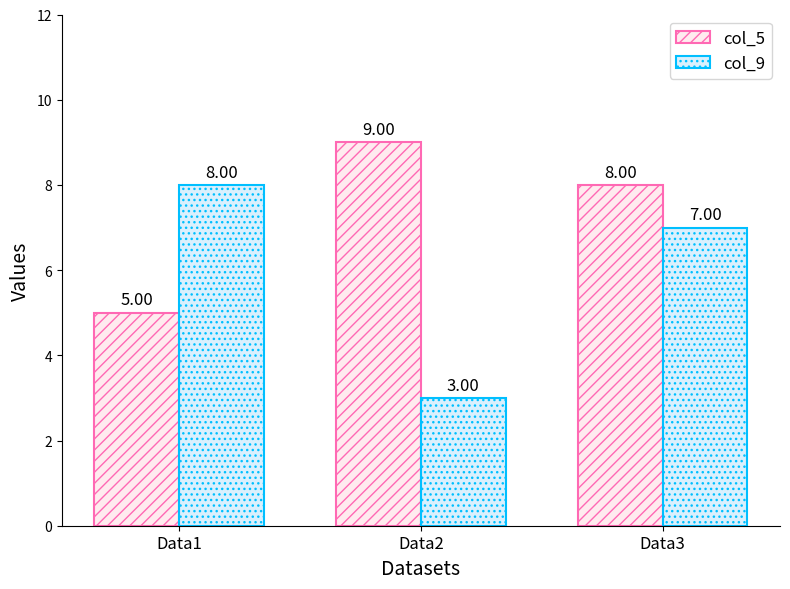

Are the bars grouped side by side (vs. stacked)?

Yes